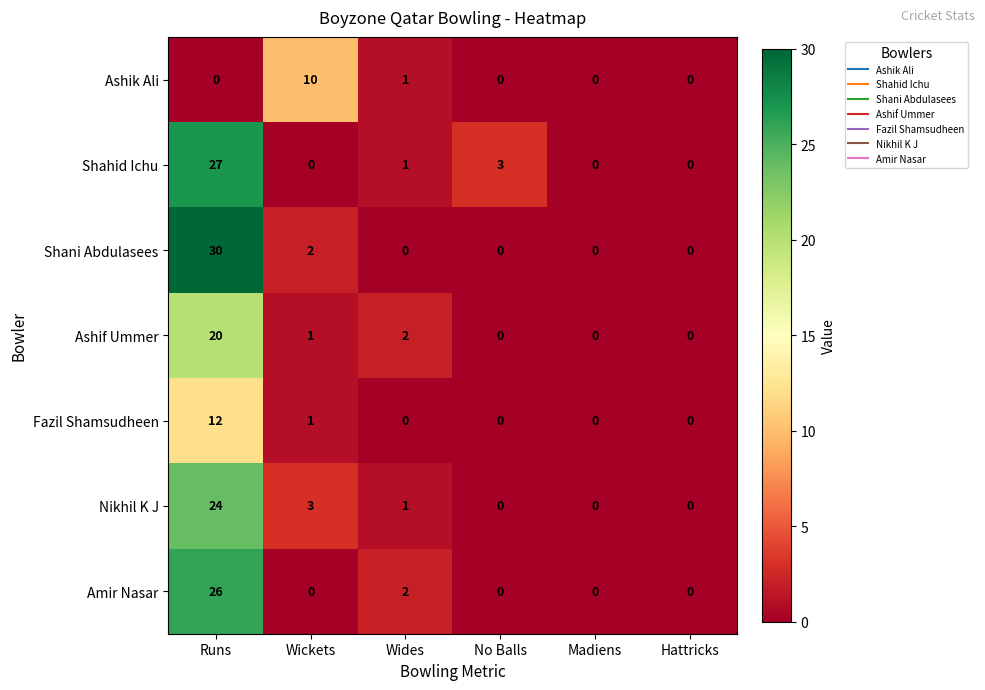

What is the difference between the second highest and second lowest values in the Nikhil K J series?

3